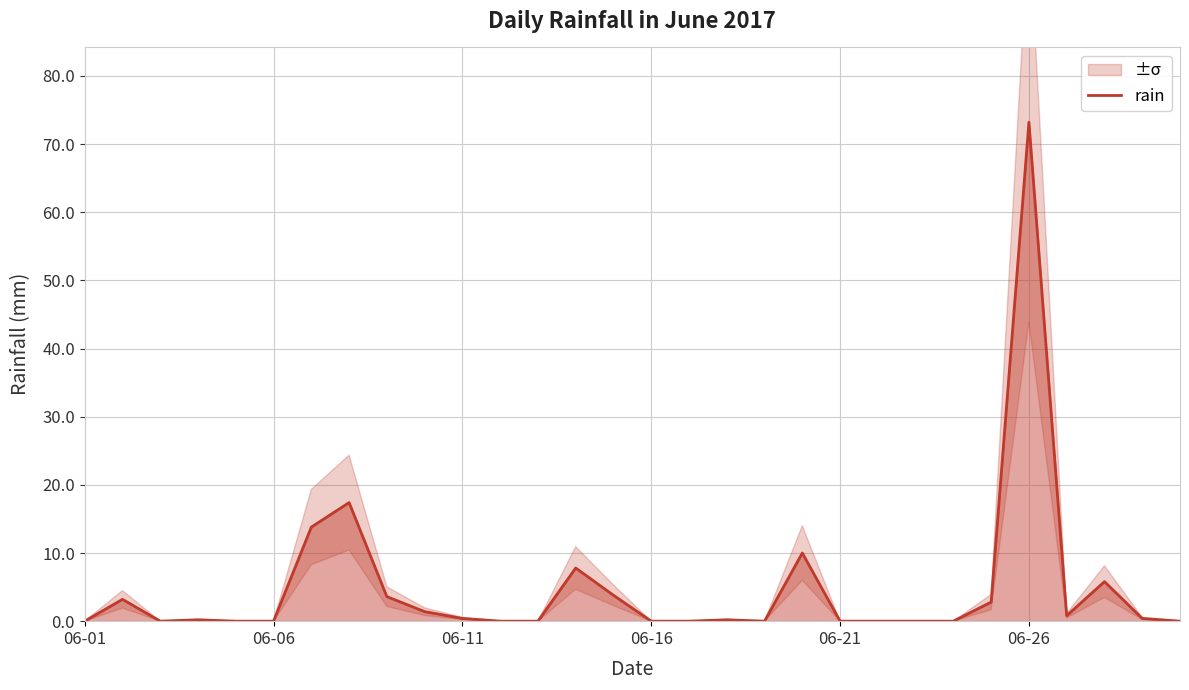

What is the value of the 26th point from the left?

73.2